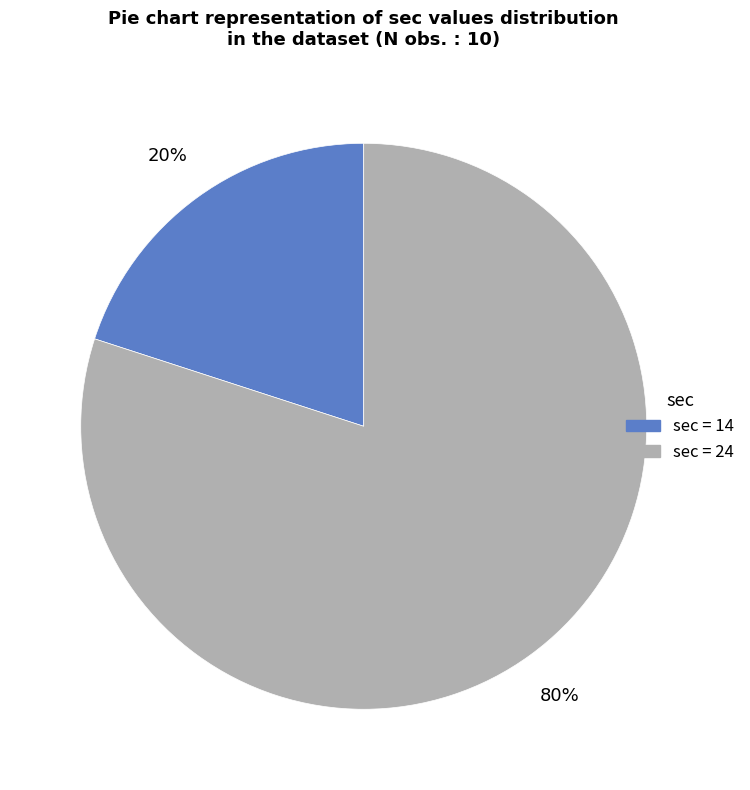

To the nearest percent, what is the difference between the largest and smallest slice percentages?

60%